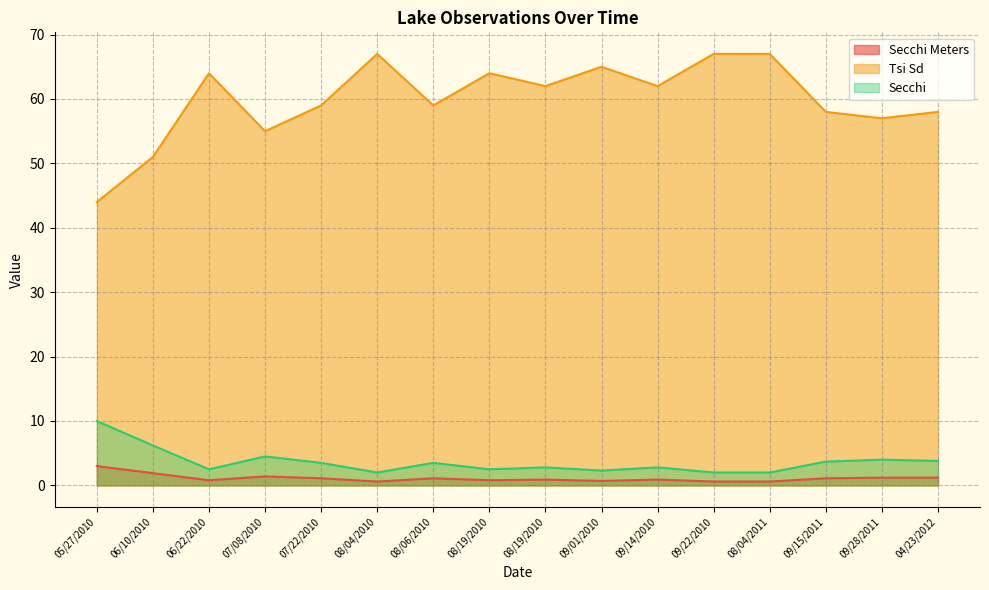

True or false: Secchi Meters and Tsi Sd intersect in this chart.

False